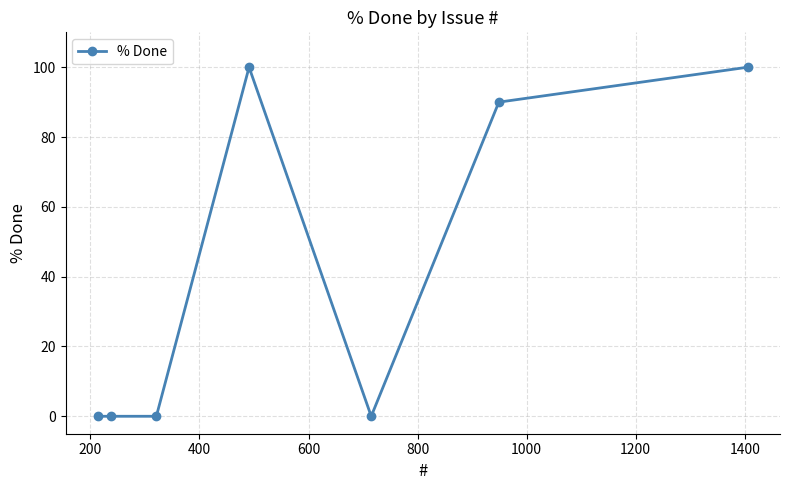

What is the difference between the maximum and minimum values?

100